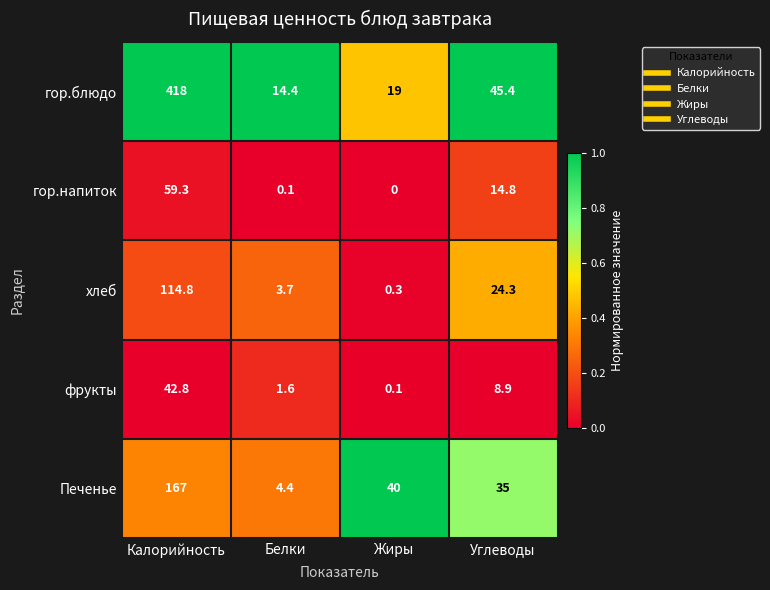

Reading left to right, transcribe all the data shown in this chart.

гор.блюдо: Калорийность=418.0	Белки=14.4	Жиры=19.0	Углеводы=45.4
гор.напиток: Калорийность=59.3	Белки=0.1	Жиры=0.0	Углеводы=14.8
хлеб: Калорийность=114.8	Белки=3.7	Жиры=0.3	Углеводы=24.3
фрукты: Калорийность=42.8	Белки=1.6	Жиры=0.1	Углеводы=8.9
Печенье: Калорийность=167.0	Белки=4.4	Жиры=40.0	Углеводы=35.0